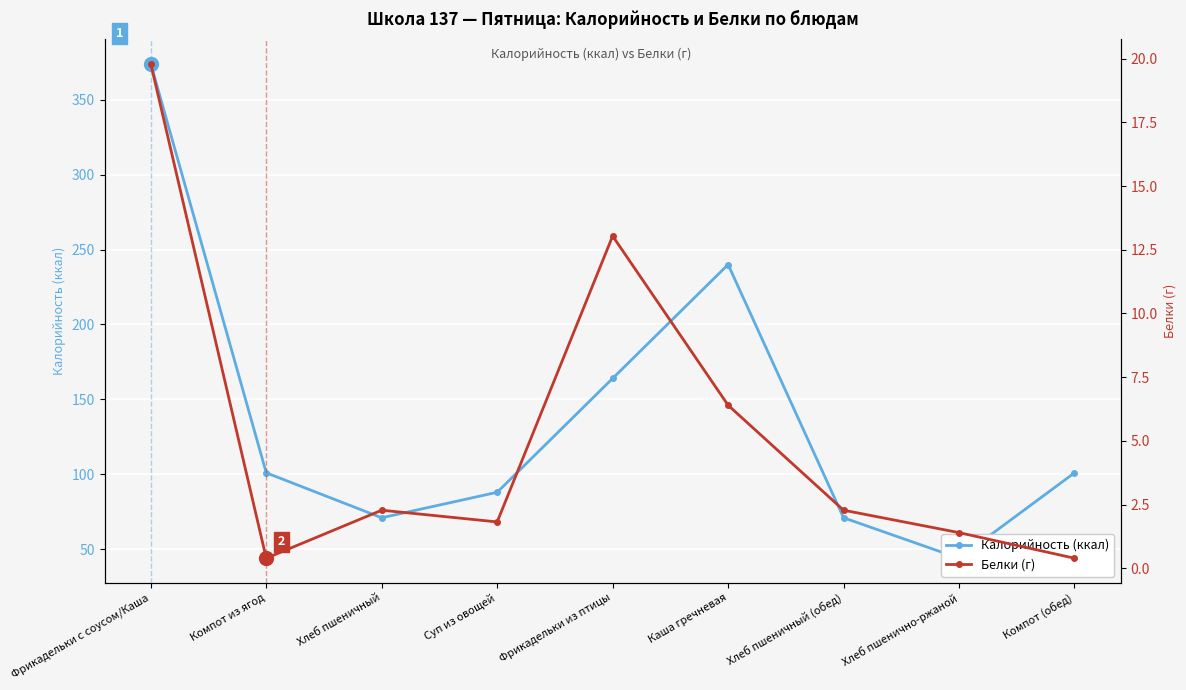

What is the average value of the Калорийность (ккал) series?

139.3